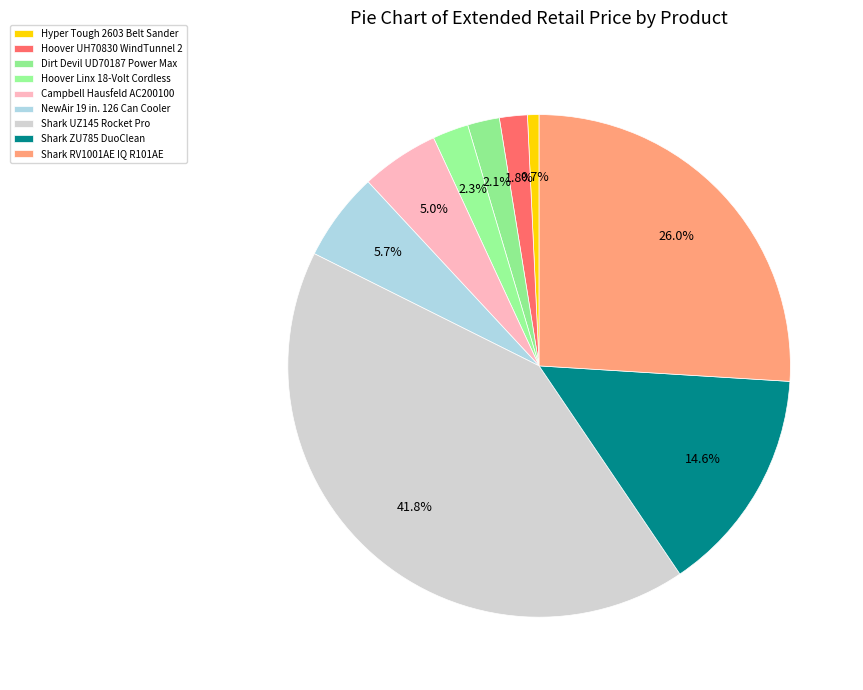

Count the number of slices in the pie.

9